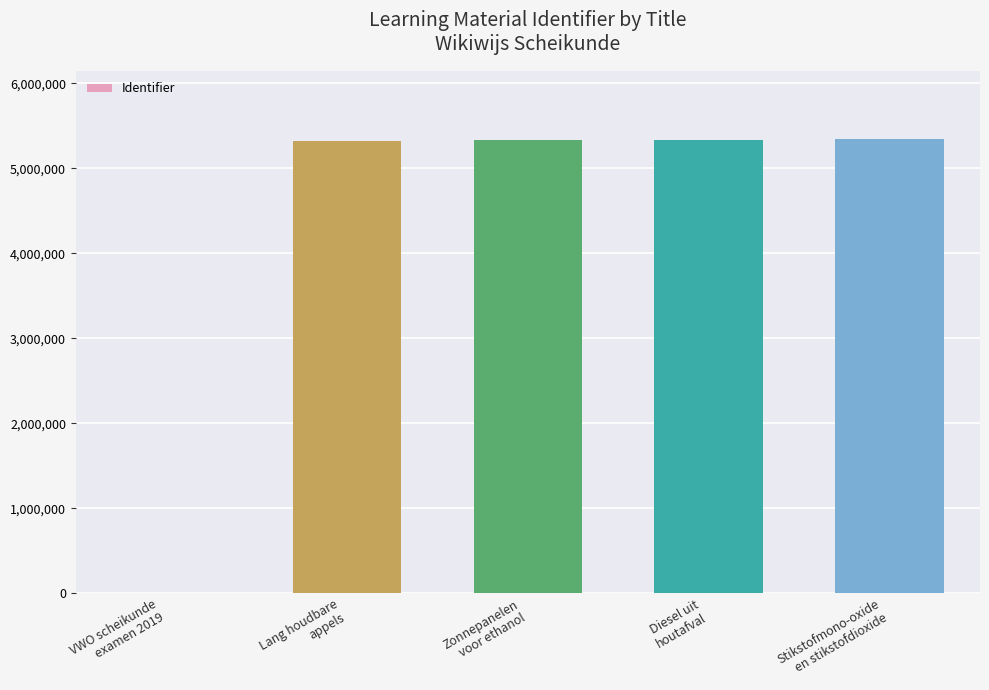

How many distinct data groups are displayed?

1